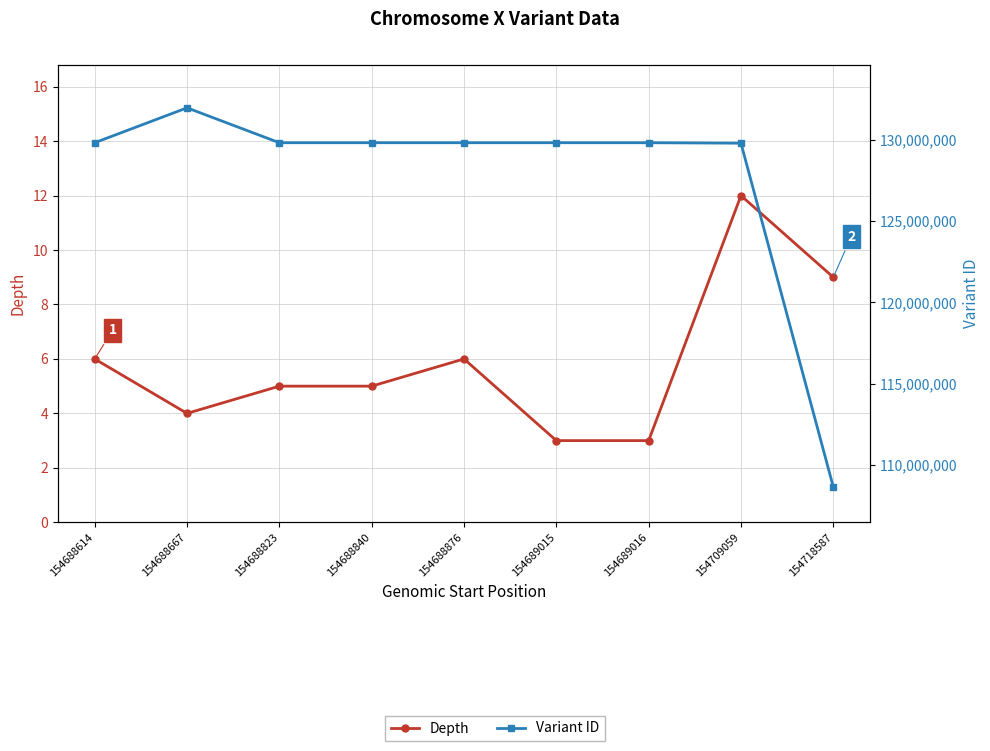

True or false: Variant ID and Depth cross at least once.

False